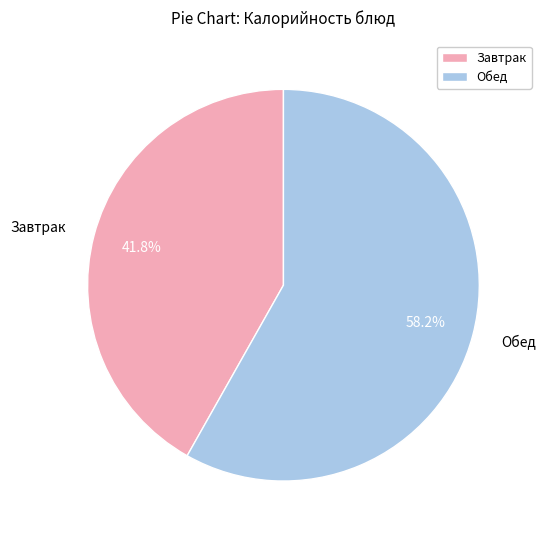

Between Завтрак and Обед, which is larger?

Обед